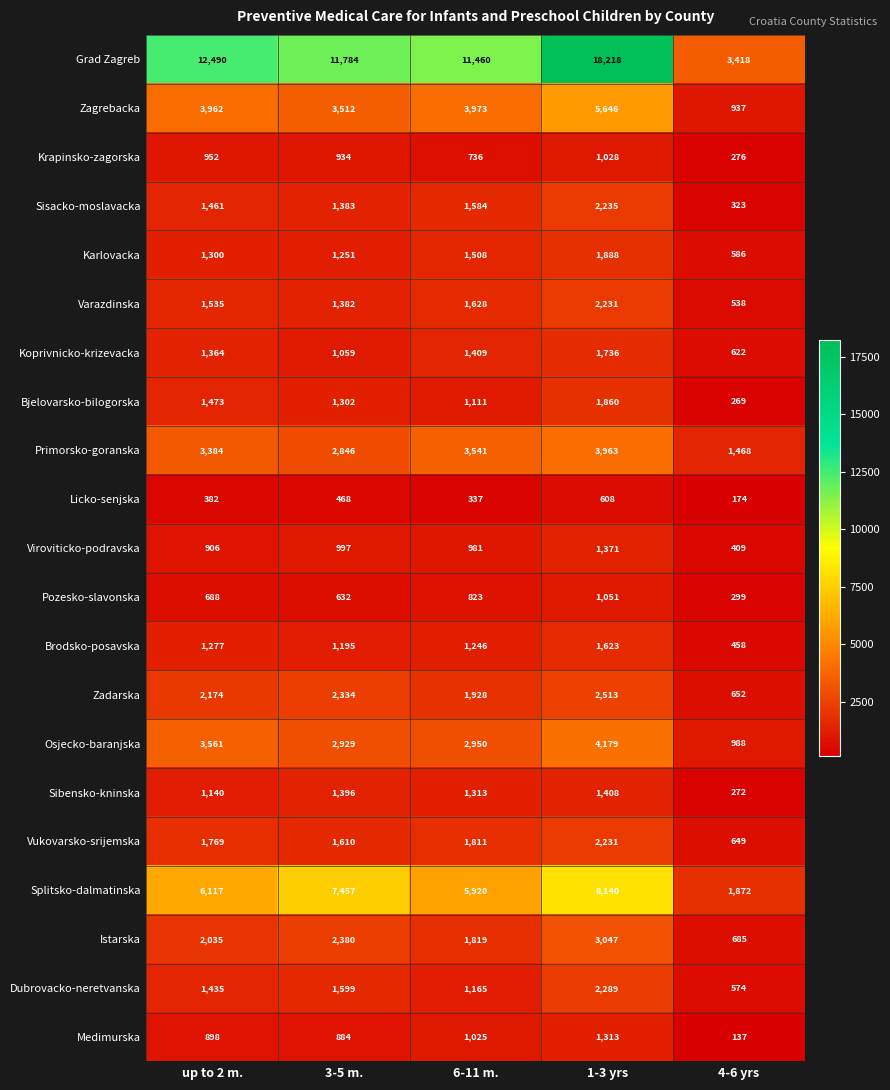

At which label is Pozesko-slavonska closest to 675?

up to 2 m.